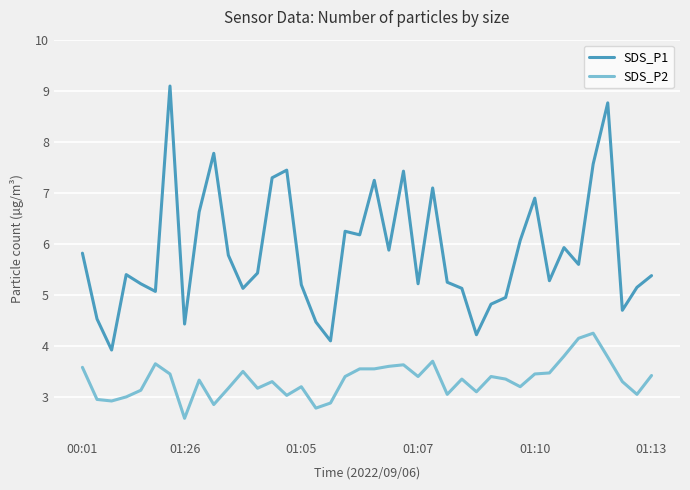

What are all the series names shown in the legend?

SDS_P1, SDS_P2